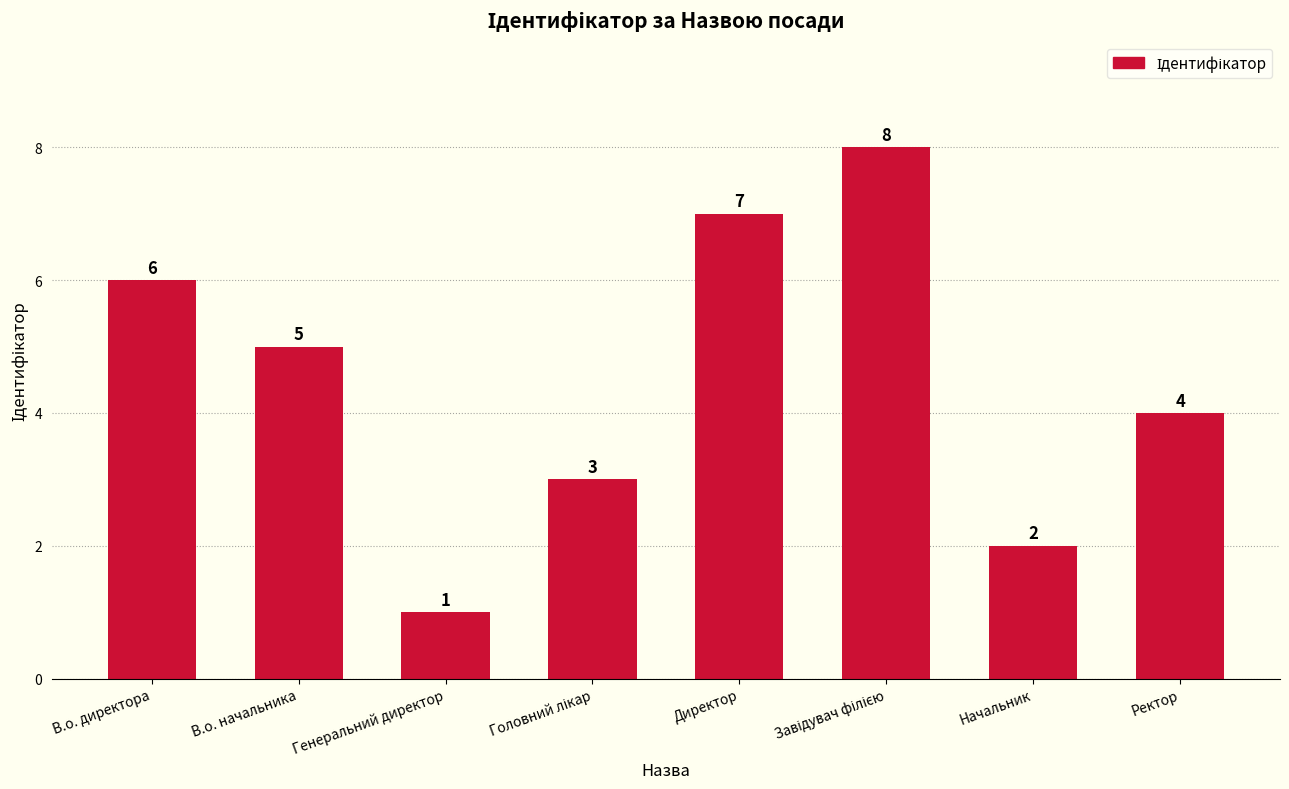

Reading left to right, what are all the values shown in this chart?

6	5	1	3	7	8	2	4